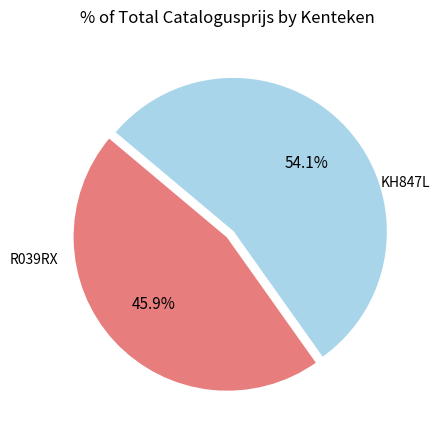

What percentage do KH847L and R039RX together represent?

100.0%